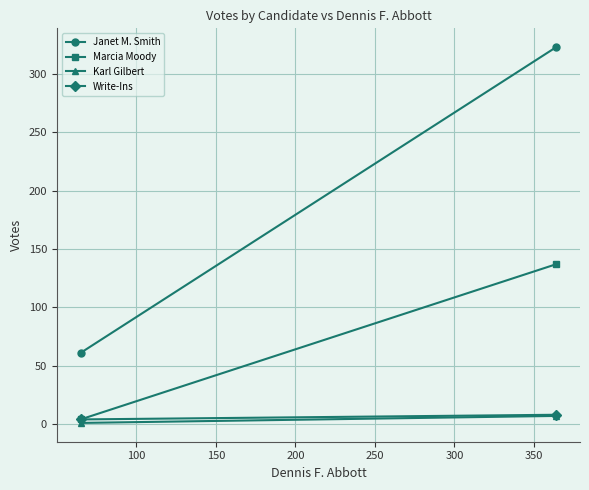

What is the value of the Write-Ins point at the 2nd from the left?

8